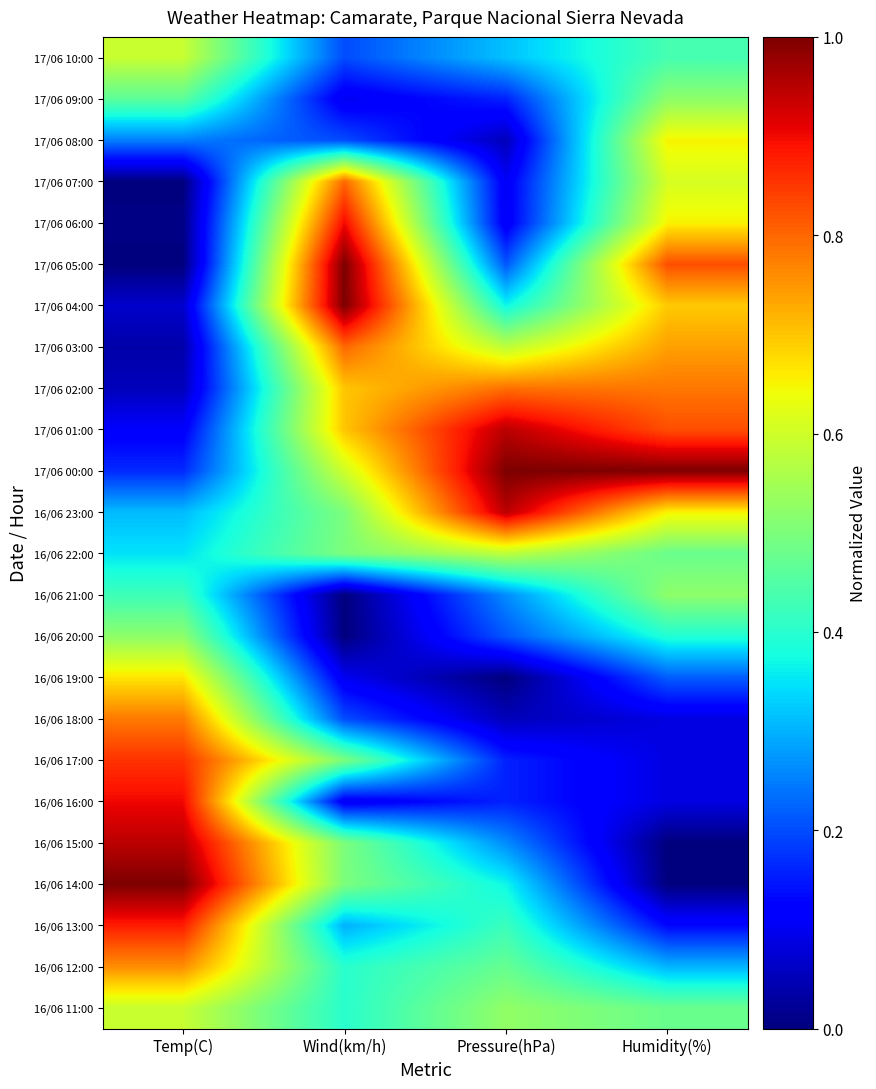

Reading left to right, what are all the values shown in this chart?

17/06 10:00: Temp(C)=0.6	Wind(km/h)=0.2	Pressure(hPa)=0.3	Humidity(%)=0.4
17/06 09:00: Temp(C)=0.5	Wind(km/h)=0.1	Pressure(hPa)=0.2	Humidity(%)=0.5
17/06 08:00: Temp(C)=0.3	Wind(km/h)=0.2	Pressure(hPa)=0.1	Humidity(%)=0.7
17/06 07:00: Temp(C)=0.0	Wind(km/h)=0.8	Pressure(hPa)=0.1	Humidity(%)=0.6
17/06 06:00: Temp(C)=0.0	Wind(km/h)=0.9	Pressure(hPa)=0.1	Humidity(%)=0.7
17/06 05:00: Temp(C)=0.0	Wind(km/h)=1.0	Pressure(hPa)=0.2	Humidity(%)=0.8
17/06 04:00: Temp(C)=0.1	Wind(km/h)=1.0	Pressure(hPa)=0.4	Humidity(%)=0.7
17/06 03:00: Temp(C)=0.0	Wind(km/h)=0.8	Pressure(hPa)=0.6	Humidity(%)=0.7
17/06 02:00: Temp(C)=0.1	Wind(km/h)=0.7	Pressure(hPa)=0.8	Humidity(%)=0.8
17/06 01:00: Temp(C)=0.1	Wind(km/h)=0.7	Pressure(hPa)=0.9	Humidity(%)=0.8
17/06 00:00: Temp(C)=0.2	Wind(km/h)=0.6	Pressure(hPa)=1.0	Humidity(%)=1.0
16/06 23:00: Temp(C)=0.3	Wind(km/h)=0.5	Pressure(hPa)=0.9	Humidity(%)=0.7
16/06 22:00: Temp(C)=0.3	Wind(km/h)=0.5	Pressure(hPa)=0.6	Humidity(%)=0.5
16/06 21:00: Temp(C)=0.4	Wind(km/h)=0.0	Pressure(hPa)=0.3	Humidity(%)=0.5
16/06 20:00: Temp(C)=0.5	Wind(km/h)=0.0	Pressure(hPa)=0.2	Humidity(%)=0.4
16/06 19:00: Temp(C)=0.7	Wind(km/h)=0.1	Pressure(hPa)=0.0	Humidity(%)=0.2
16/06 18:00: Temp(C)=0.8	Wind(km/h)=0.2	Pressure(hPa)=0.1	Humidity(%)=0.1
16/06 17:00: Temp(C)=0.9	Wind(km/h)=0.5	Pressure(hPa)=0.2	Humidity(%)=0.1
16/06 16:00: Temp(C)=0.9	Wind(km/h)=0.1	Pressure(hPa)=0.2	Humidity(%)=0.1
16/06 15:00: Temp(C)=0.9	Wind(km/h)=0.5	Pressure(hPa)=0.3	Humidity(%)=0.0
16/06 14:00: Temp(C)=1.0	Wind(km/h)=0.5	Pressure(hPa)=0.4	Humidity(%)=0.0
16/06 13:00: Temp(C)=0.9	Wind(km/h)=0.3	Pressure(hPa)=0.4	Humidity(%)=0.1
16/06 12:00: Temp(C)=0.8	Wind(km/h)=0.4	Pressure(hPa)=0.5	Humidity(%)=0.3
16/06 11:00: Temp(C)=0.6	Wind(km/h)=0.4	Pressure(hPa)=0.5	Humidity(%)=0.5